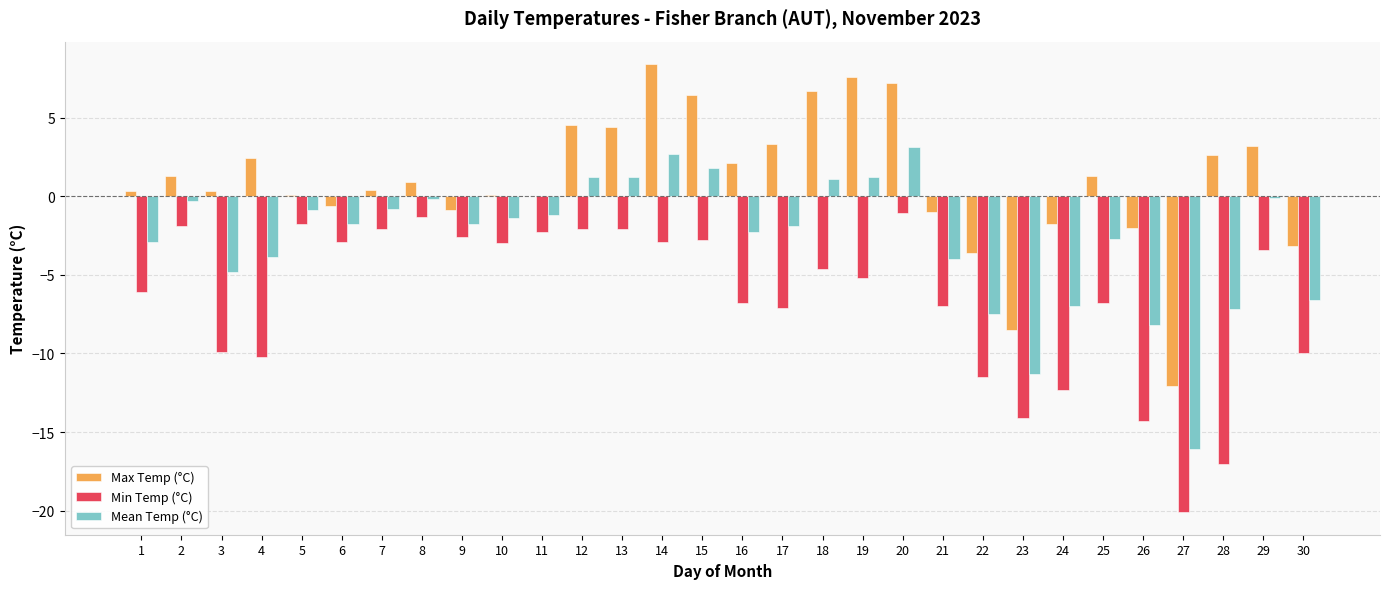

How many categories are shown in the chart?

30